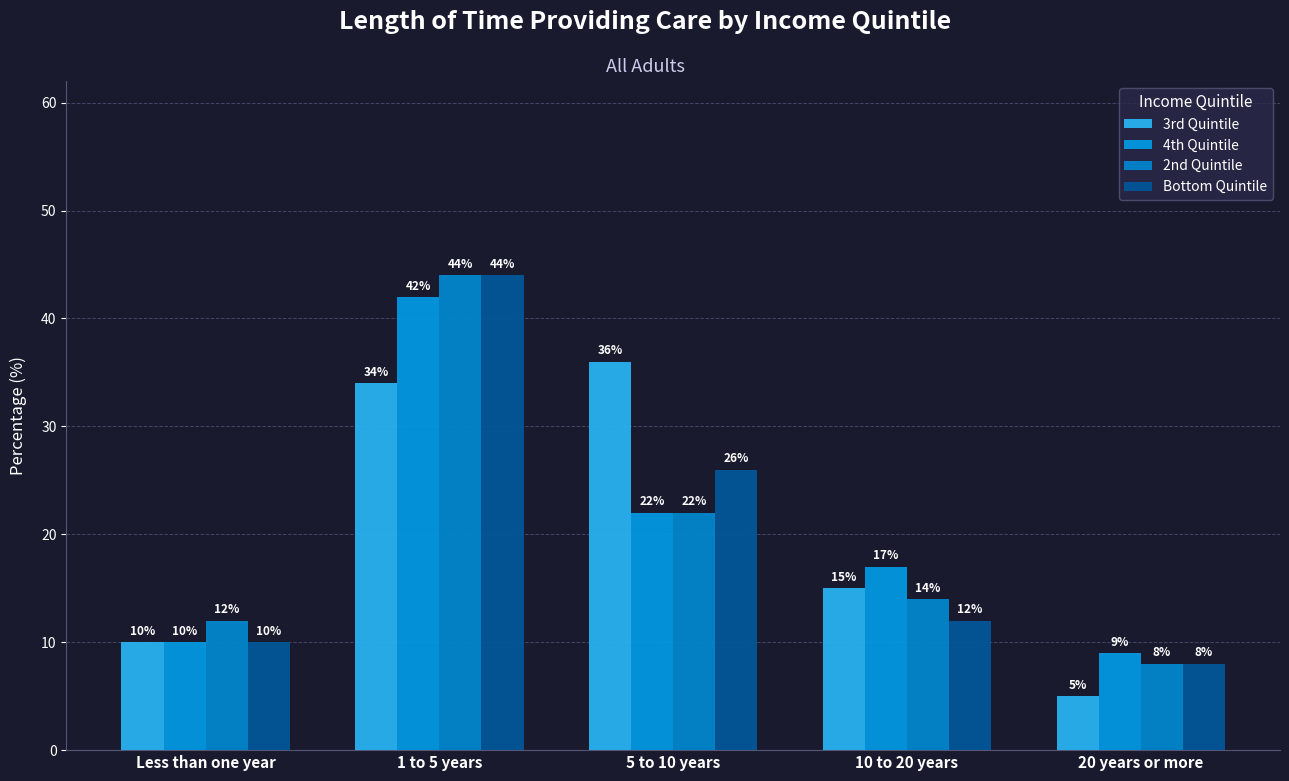

At which category does the chart reach its minimum across all series?

20 years or more